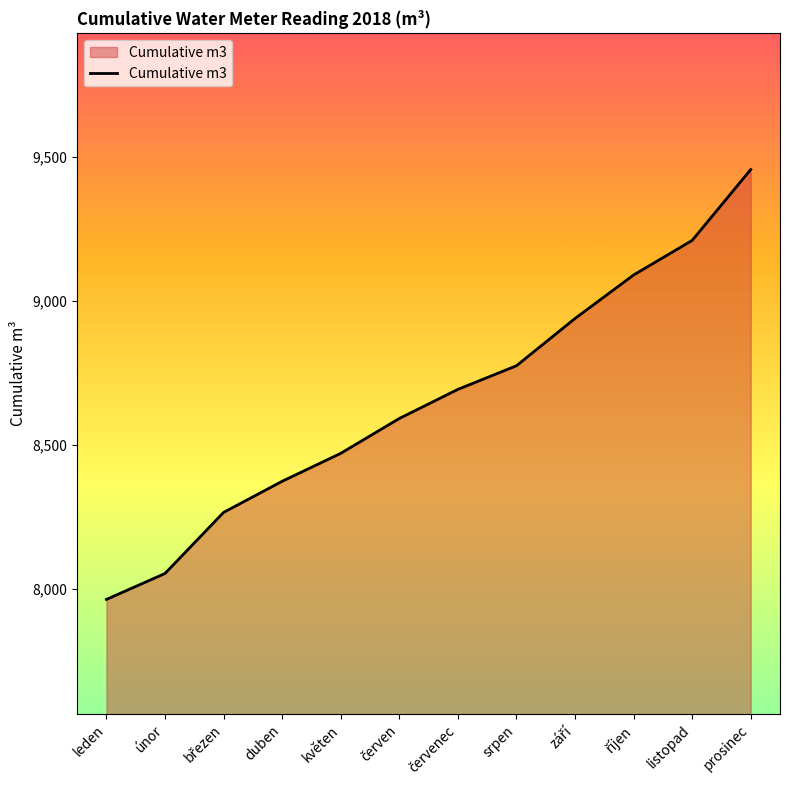

What is the change in value from únor to duben?

+320